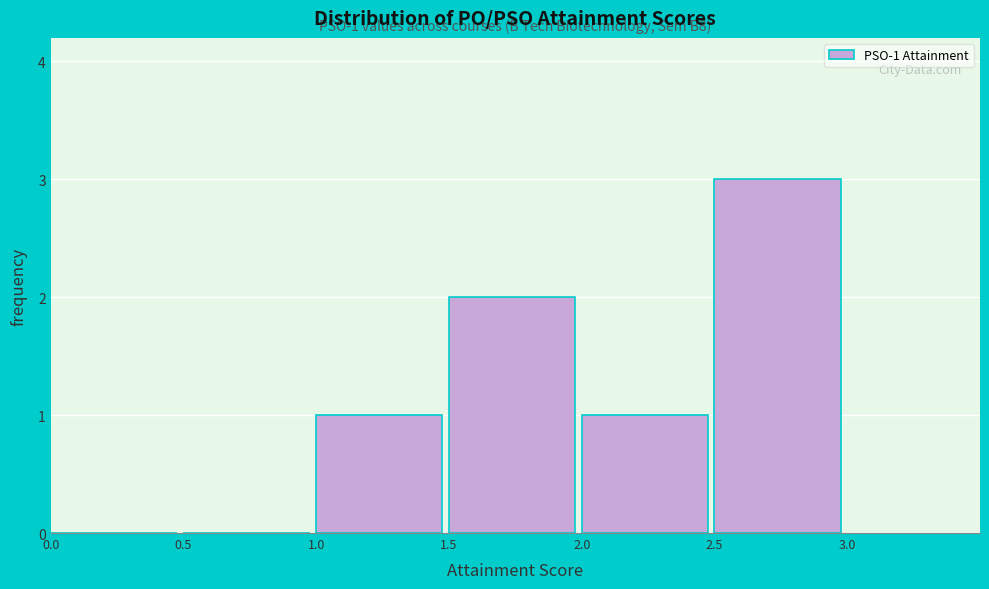

Over which range of the x-axis is the bar tallest?

2.5 to 3.0